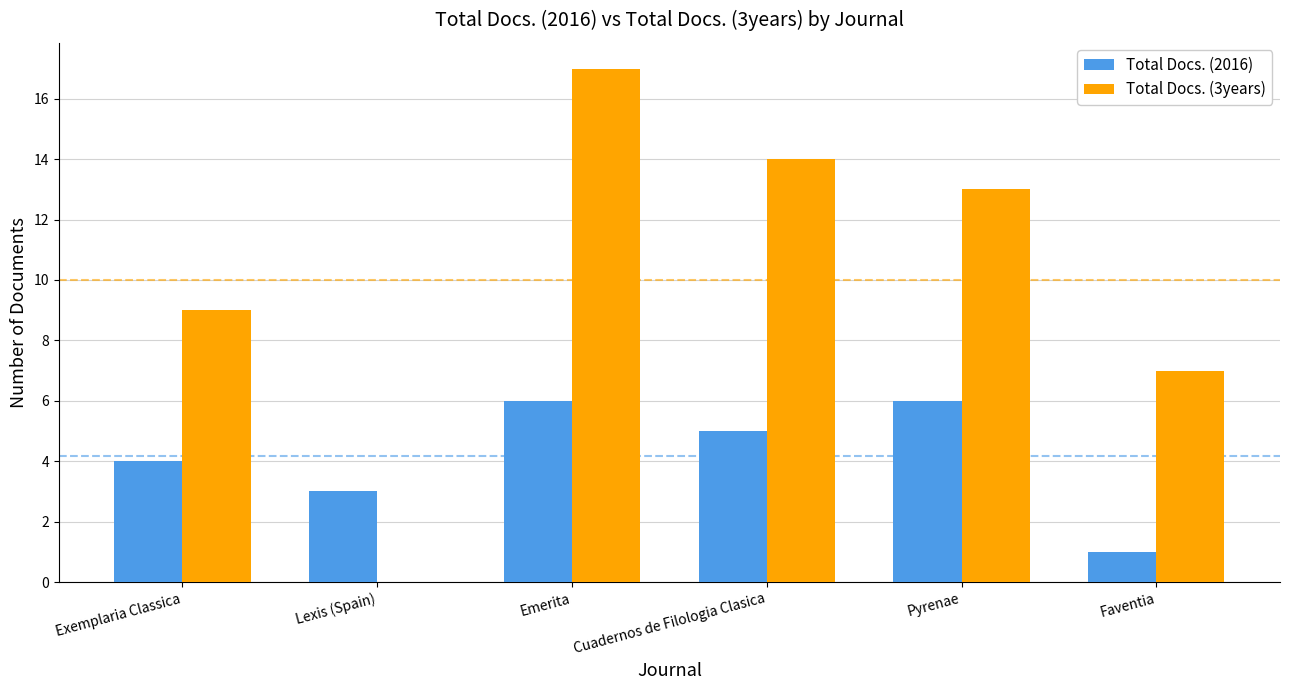

Reading right to left, list all the values displayed in this chart.

Total Docs. (2016): Faventia=1	Pyrenae=6	Cuadernos de Filologia Clasica=5	Emerita=6	Lexis (Spain)=3	Exemplaria Classica=4
Total Docs. (3years): Faventia=7	Pyrenae=13	Cuadernos de Filologia Clasica=14	Emerita=17	Lexis (Spain)=0	Exemplaria Classica=9